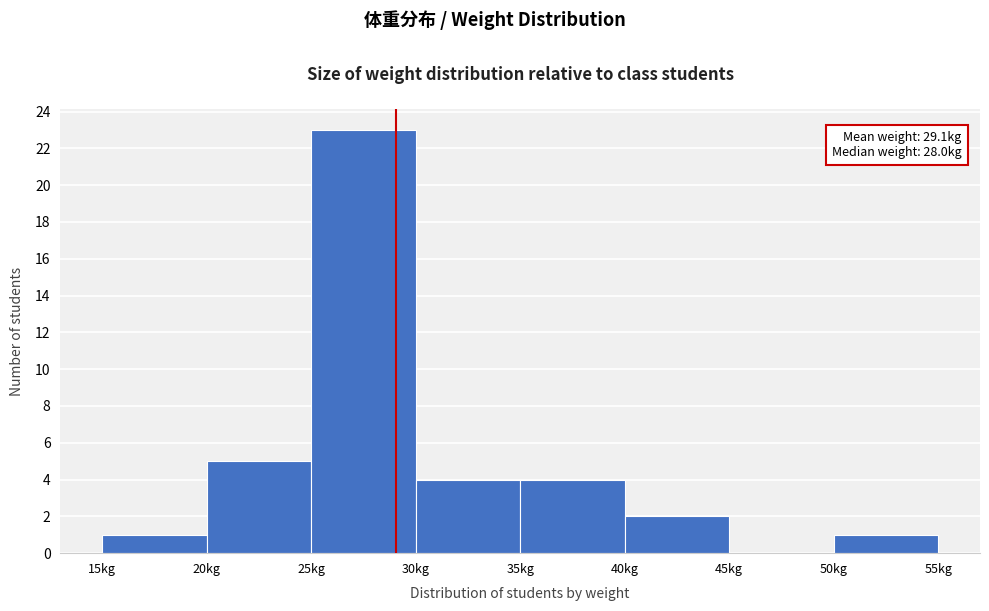

Which range on the x-axis has the tallest bar?

25 to 30